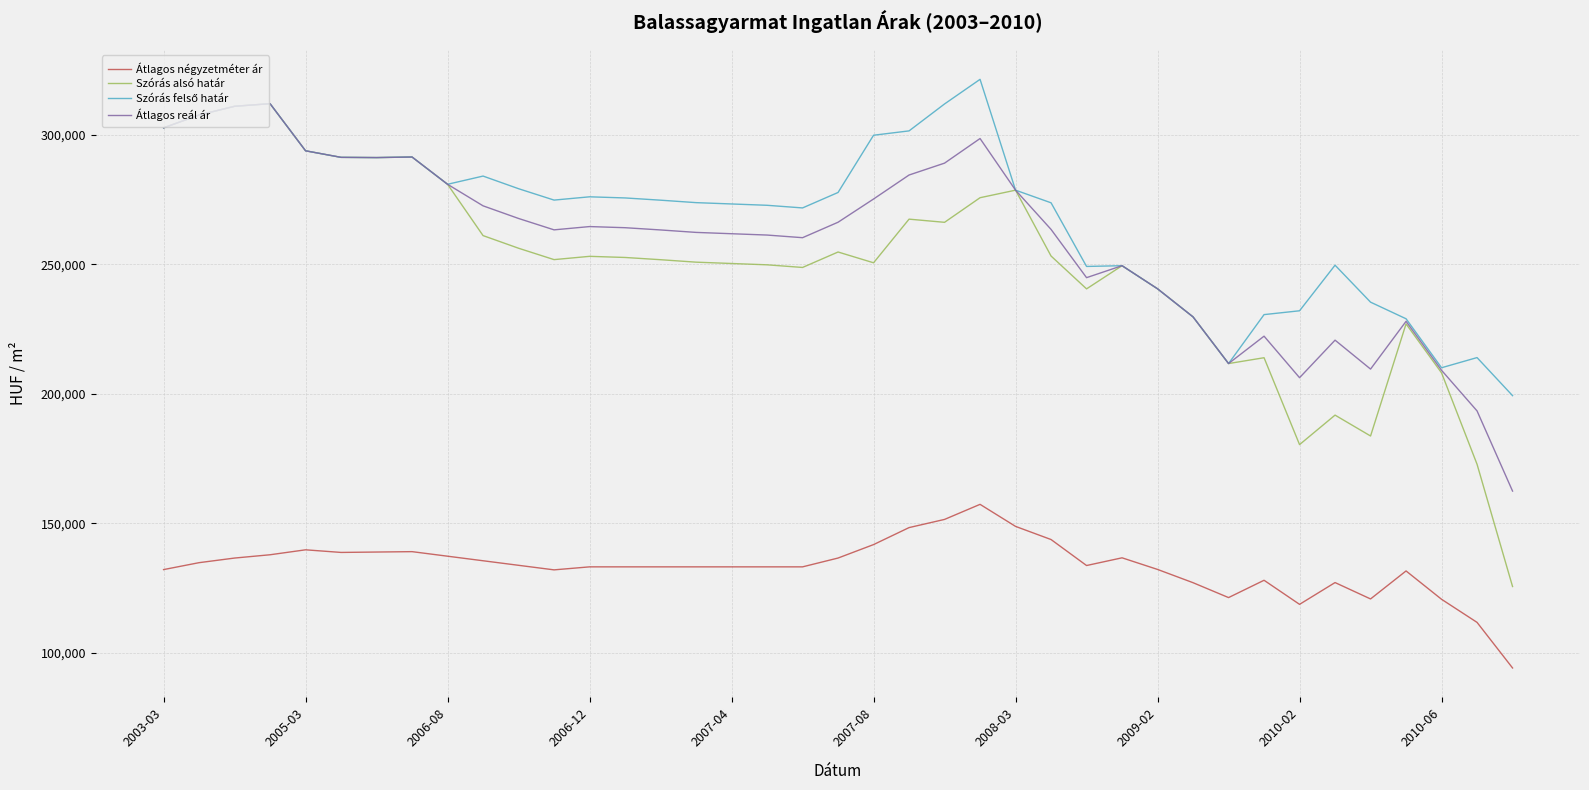

True or false: Átlagos reál ár and Átlagos négyzetméter ár cross at least once.

False